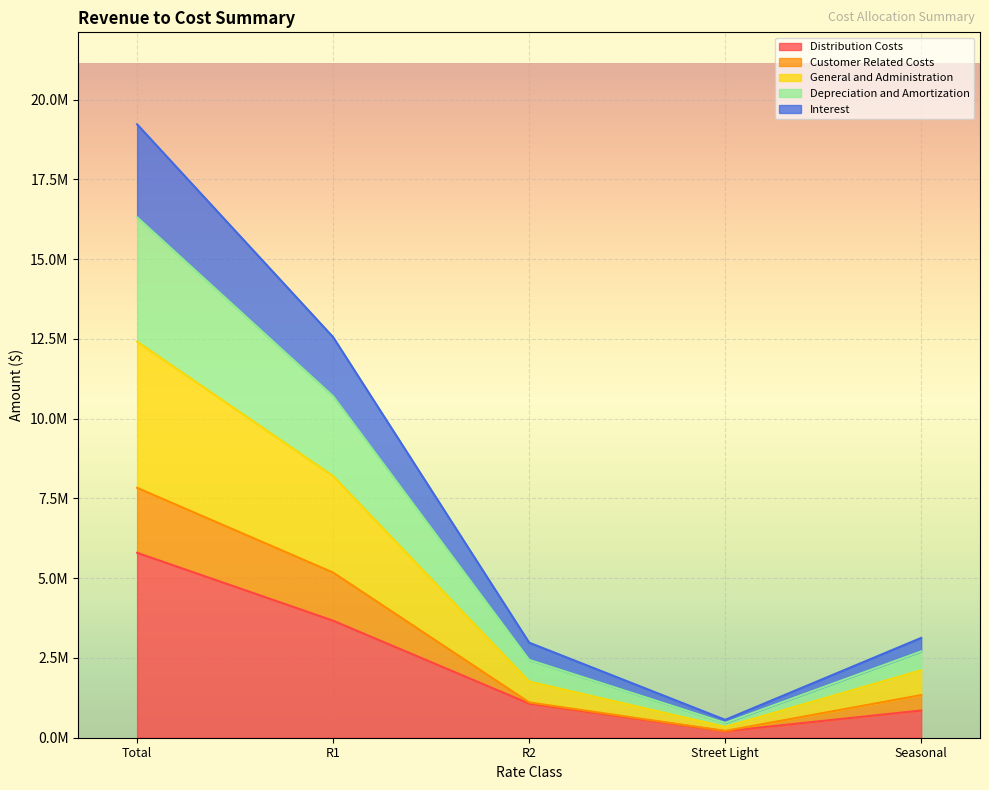

Count the number of data series in this chart.

5